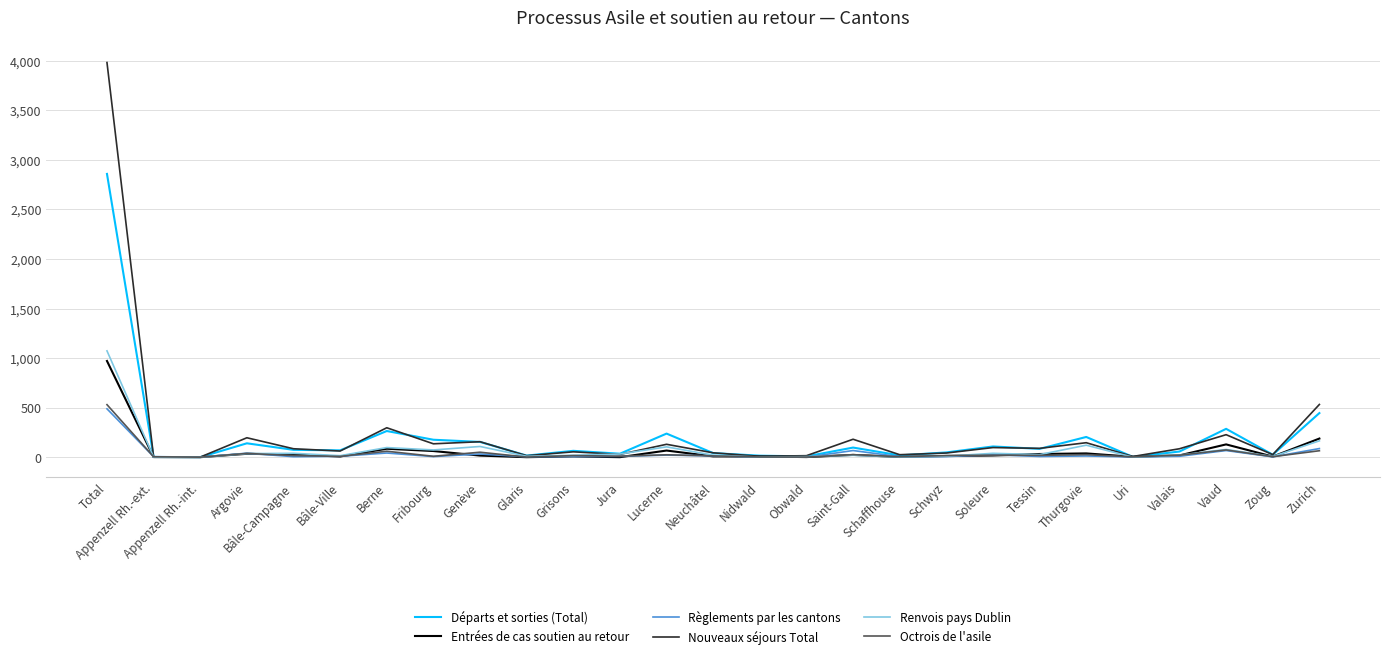

What is the difference between the highest and lowest values at Argovie?

162